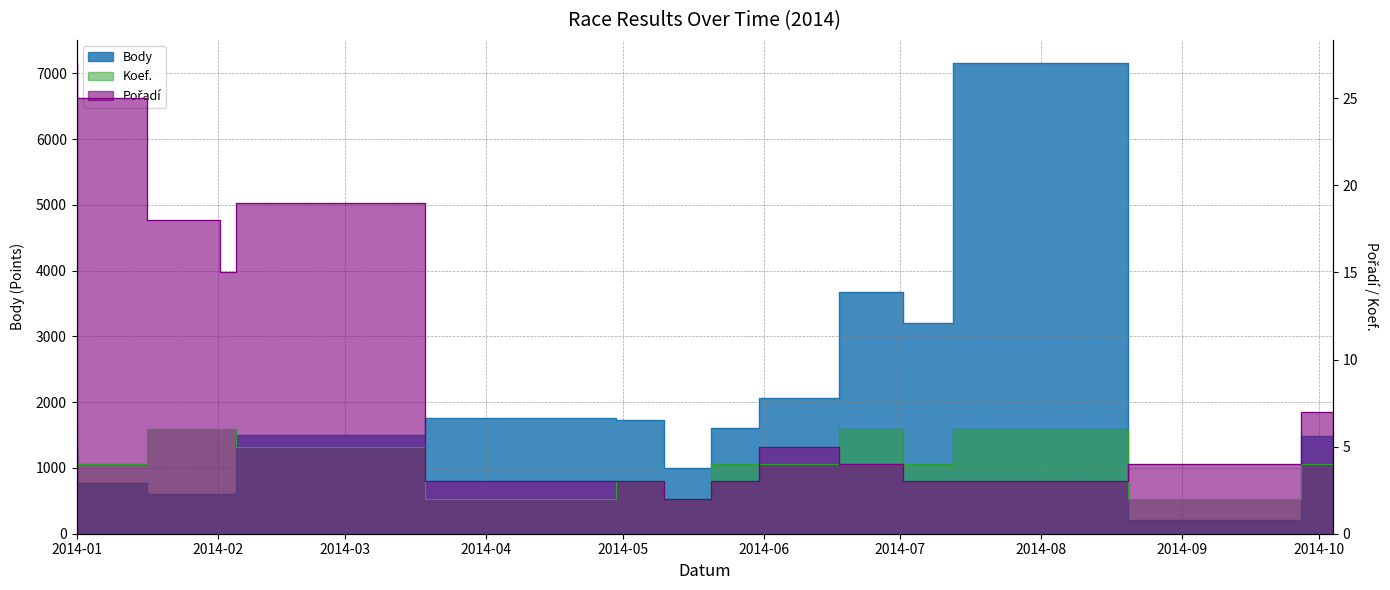

At which label does Koef. first exceed 4?

2014-01